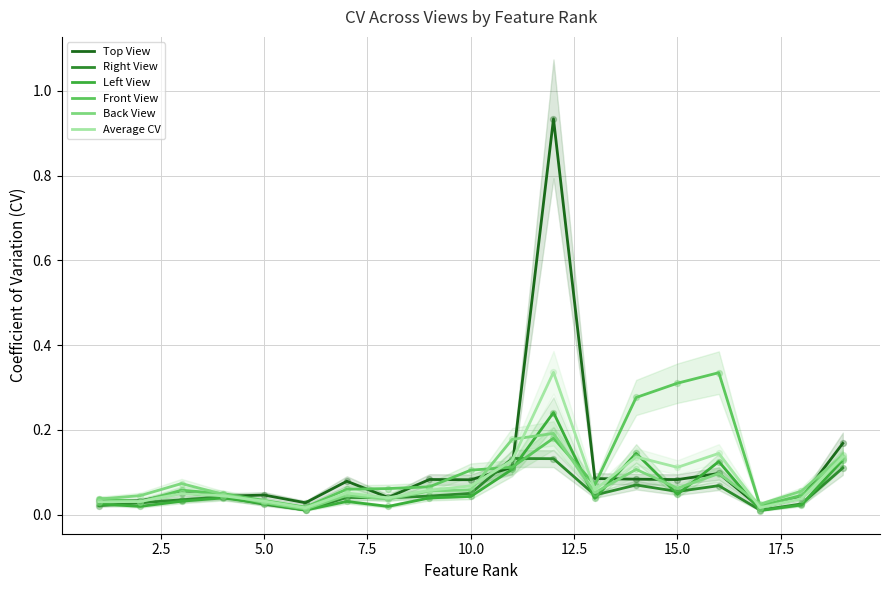

What are all the series names shown in the legend?

Top View, Right View, Left View, Front View, Back View, Average CV